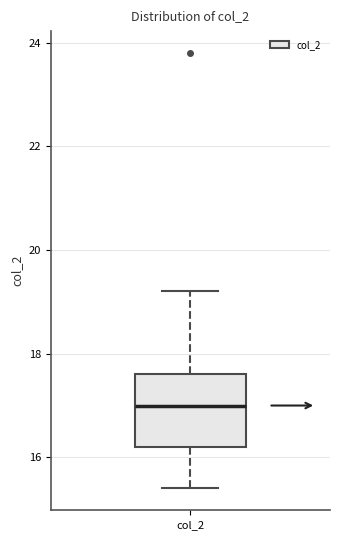

Read this box plot against the y-axis: the position of the median line, the range covered by the box, and the ends of both whiskers. The values are not printed on the chart, so give them approximately, as read against the axis.

median 17.0, box 16.2 to 17.6, whiskers 15.4 to 19.2